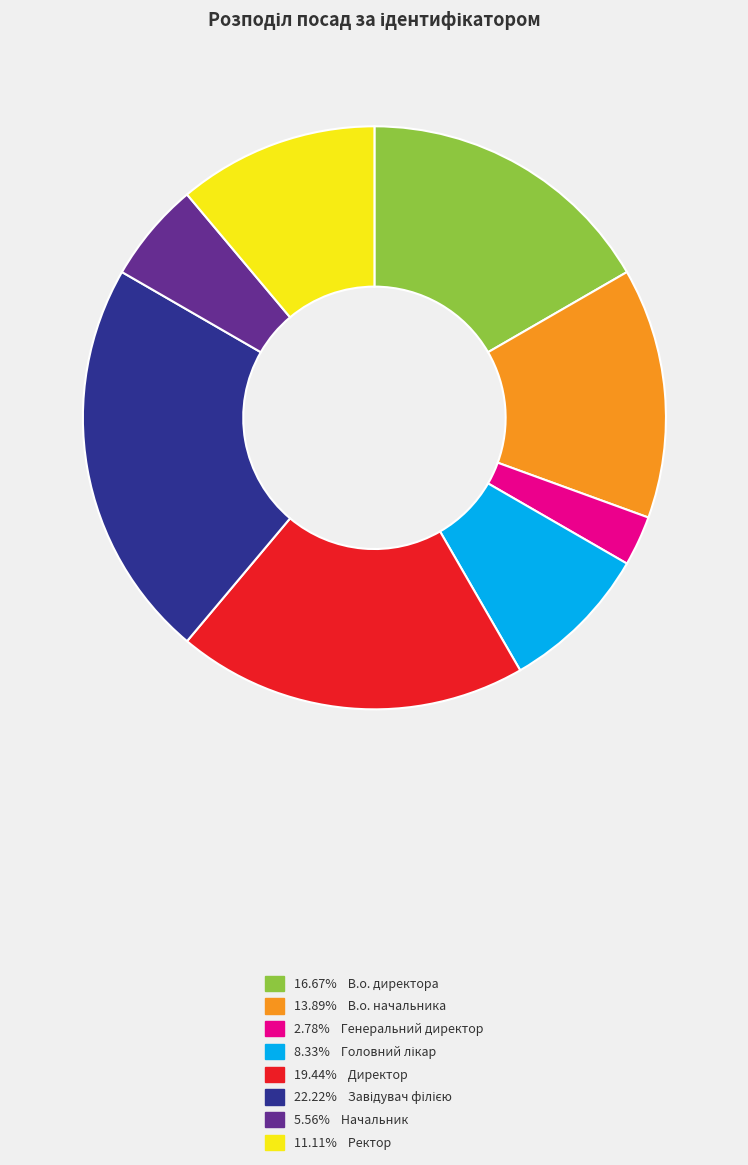

Does any single category account for the majority?

No